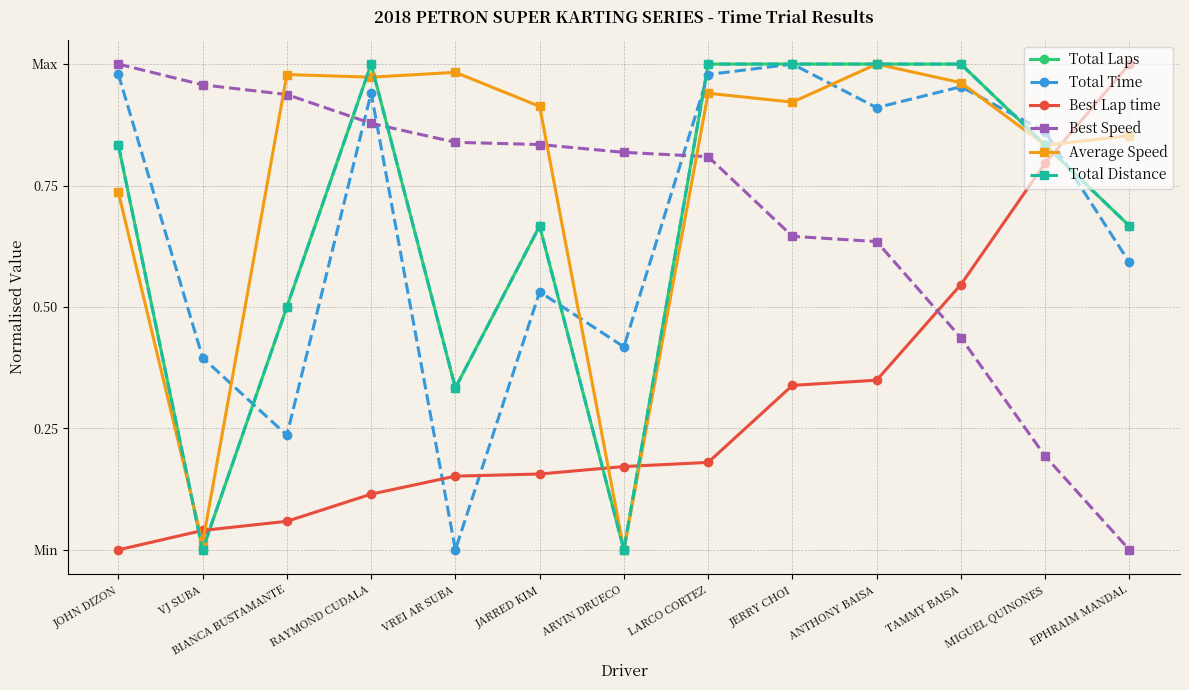

Which series has the largest total across all categories?

Average Speed